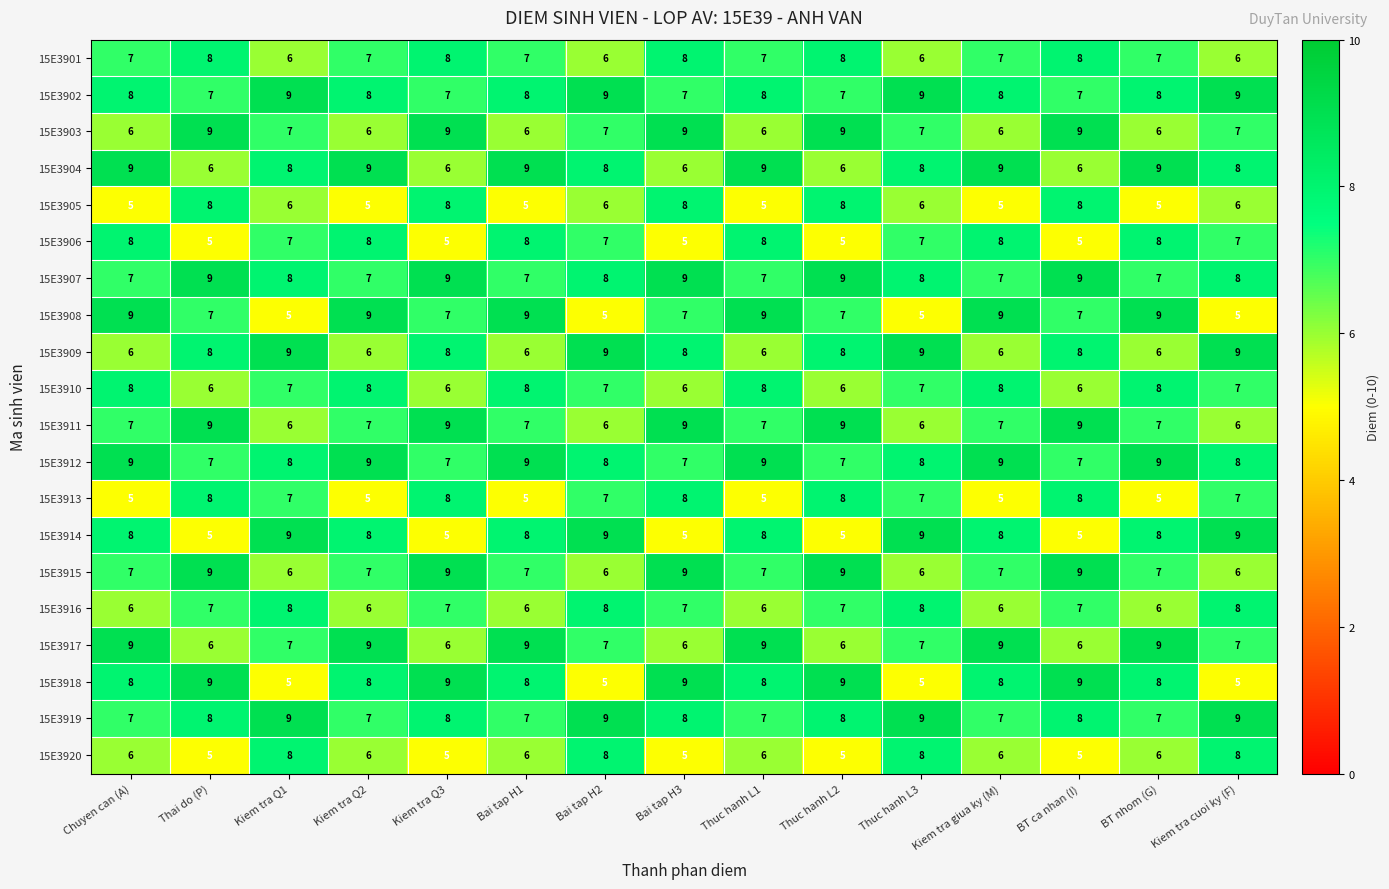

What is the highest value of the 15E3920 series?

8